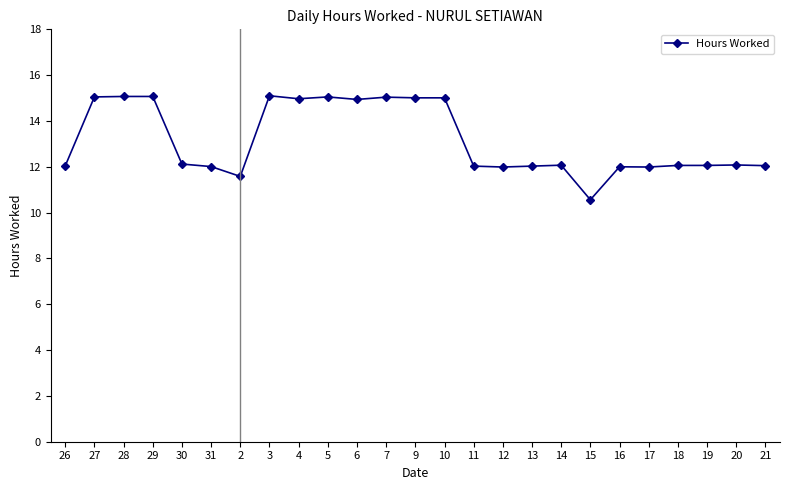

What is the sum of the values at 18 and 31?

24.1